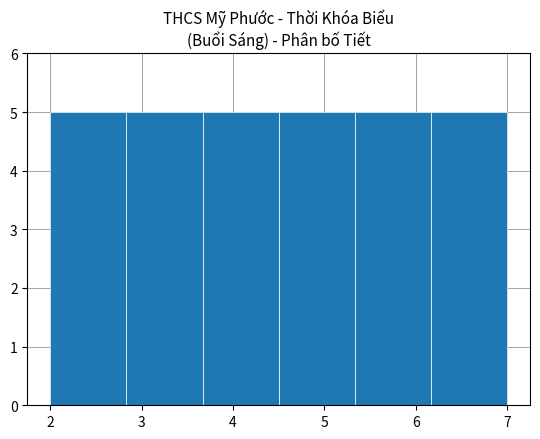

Reading left to right, transcribe this chart: for each bar, give the range it covers on the x-axis and its height. Neither the bar edges nor the heights are printed on the chart, so give them approximately, as read against the axes.

2.0 to 2.8: 5
2.8 to 3.7: 5
3.7 to 4.5: 5
4.5 to 5.3: 5
5.3 to 6.2: 5
6.2 to 7.0: 5